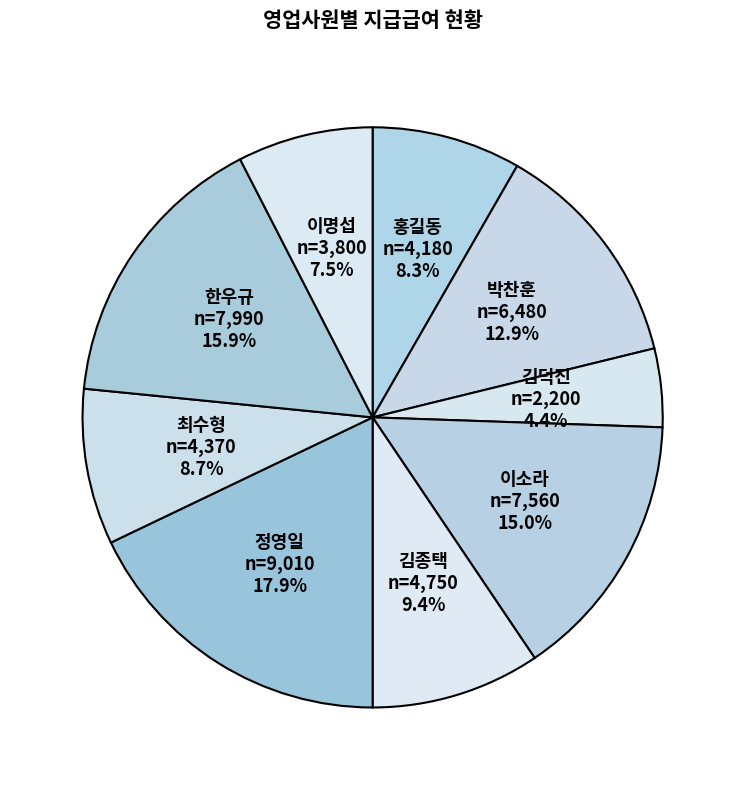

To the nearest percent, what is the combined percentage of 이명섭 and 정영일?

25%